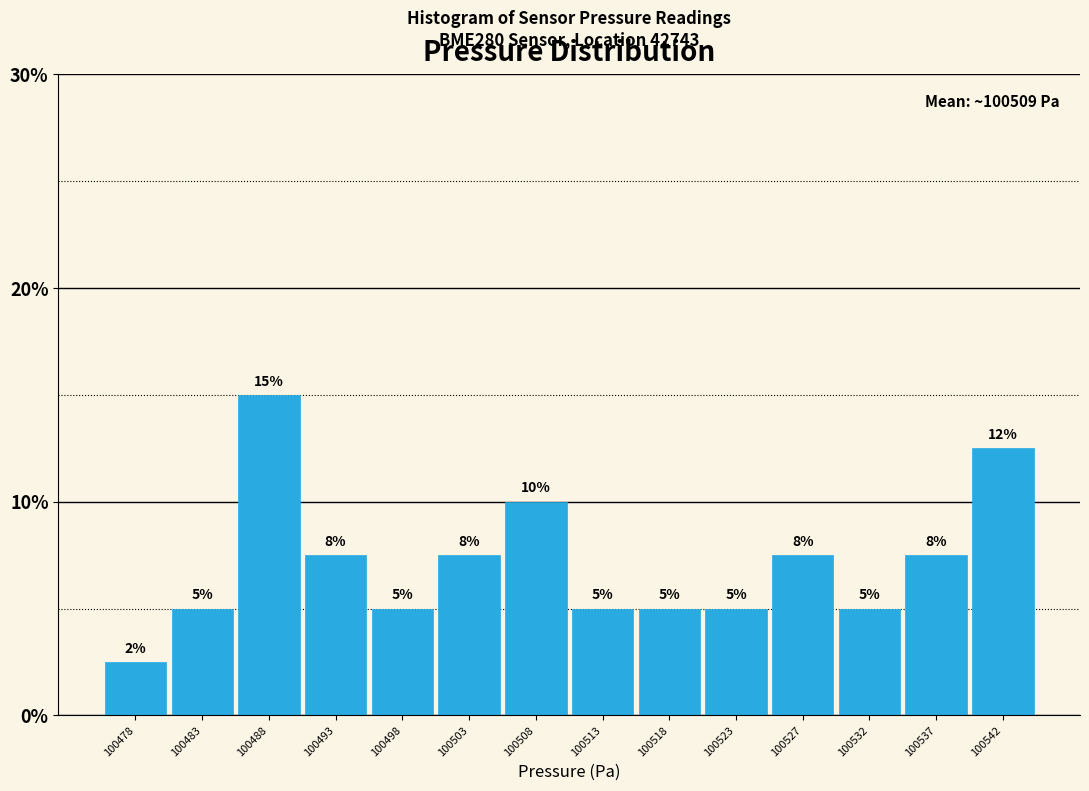

What is the value of the 5th bar from the left?

5.0